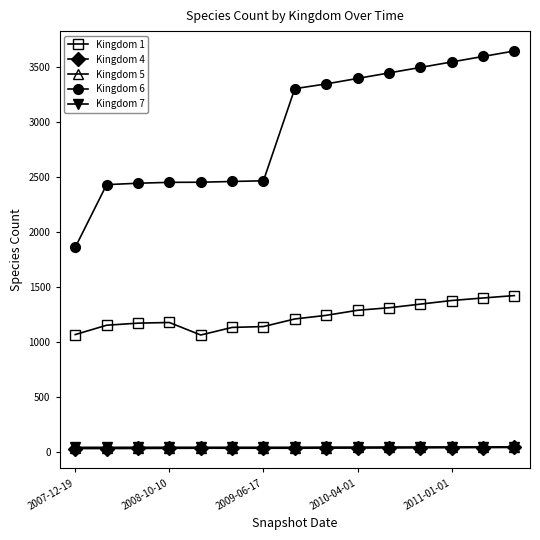

Which series has the largest range (max minus min)?

Kingdom 6